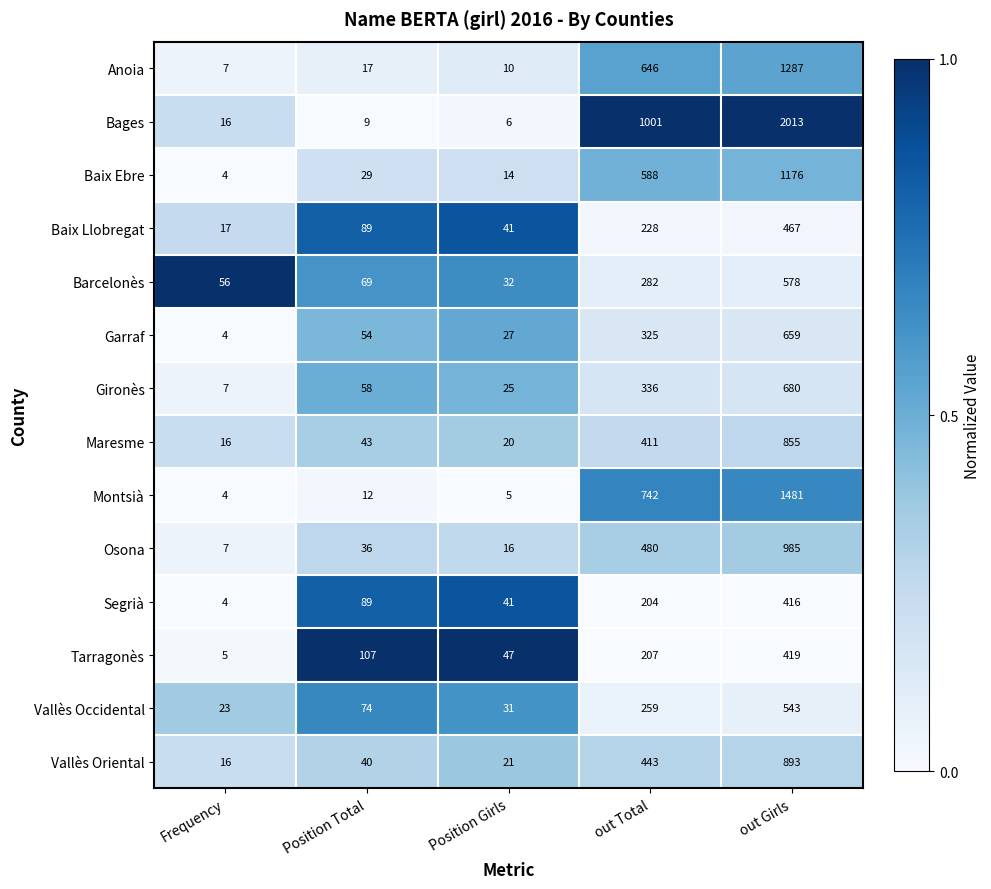

What is the maximum value shown in the chart?

2013